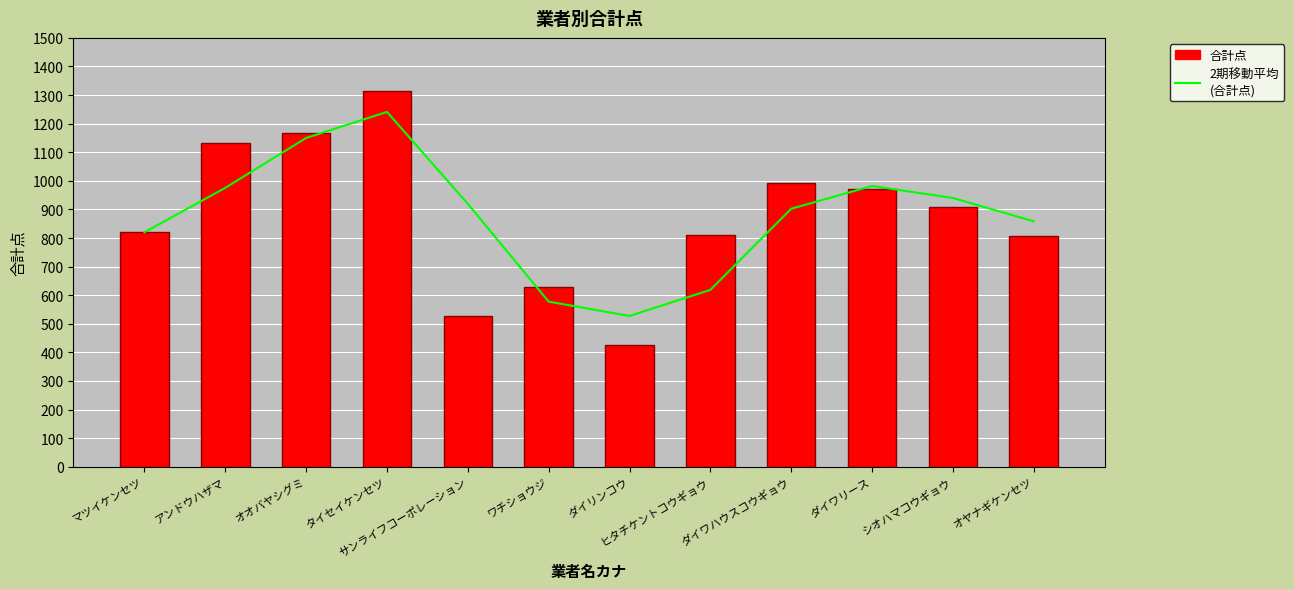

Reading left to right, transcribe all the data shown in this chart.

2期移動平均
(合計点): マツイケンセツ=820.0	アンドウハザマ=975.5	オオバヤシグミ=1150.0	タイセイケンセツ=1241.0	サンライフコーポレーション=919.5	ワチショウジ=577.5	ダイリンコウ=527.5	ヒタチケントコウギョウ=618.5	ダイワハウスコウギョウ=902.5	ダイワリース=982.0	シオハマコウギョウ=940.0	オヤナギケンセツ=858.5
合計点: マツイケンセツ=820.0	アンドウハザマ=1131.0	オオバヤシグミ=1169.0	タイセイケンセツ=1313.0	サンライフコーポレーション=526.0	ワチショウジ=629.0	ダイリンコウ=426.0	ヒタチケントコウギョウ=811.0	ダイワハウスコウギョウ=994.0	ダイワリース=970.0	シオハマコウギョウ=910.0	オヤナギケンセツ=807.0